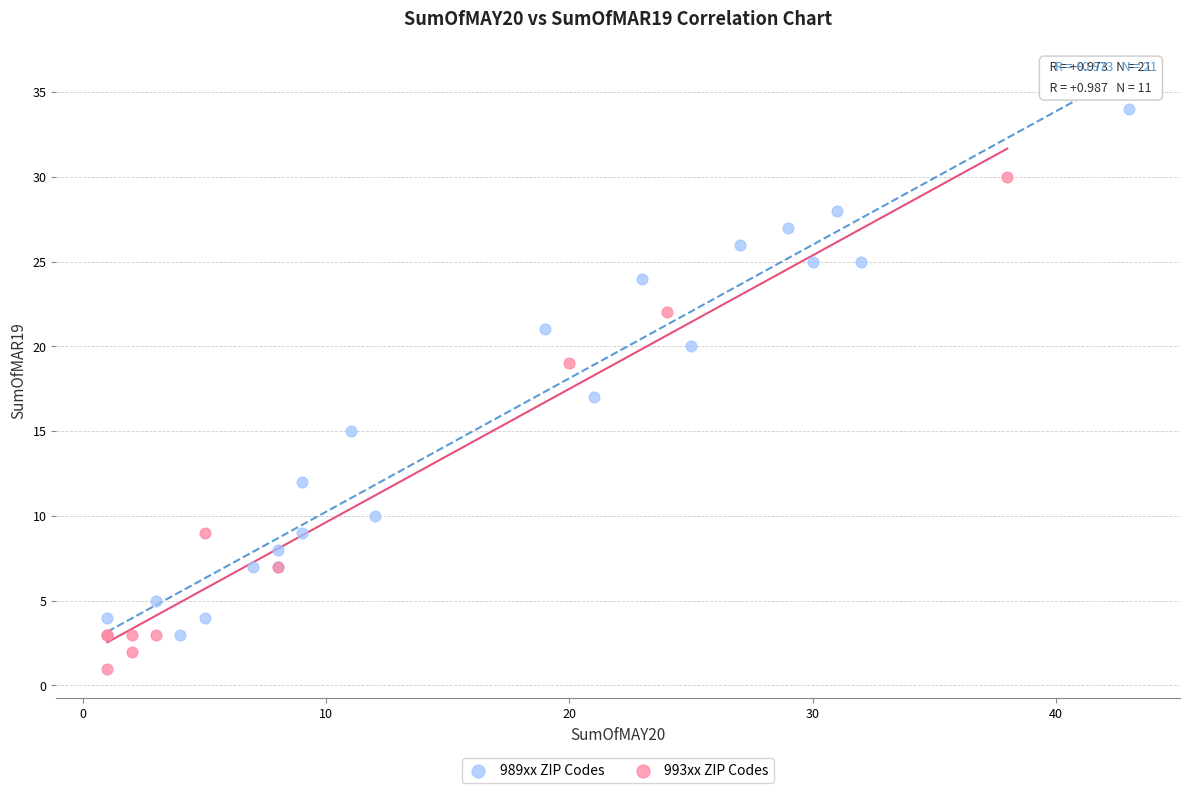

Which series reaches the maximum Y coordinate?

989xx ZIP Codes